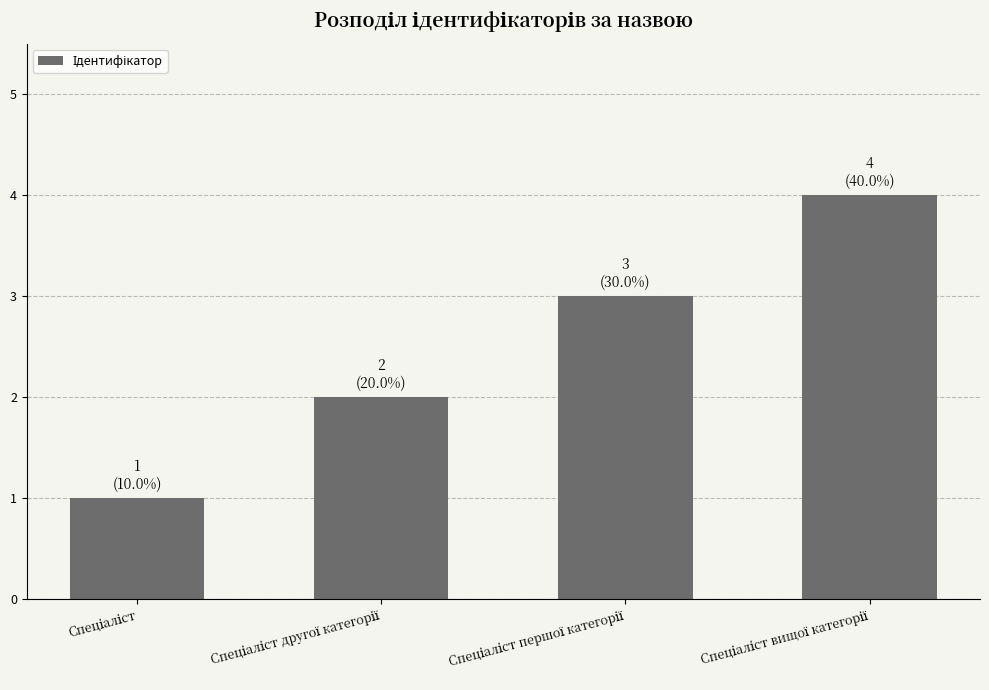

What is the sum of all values?

10